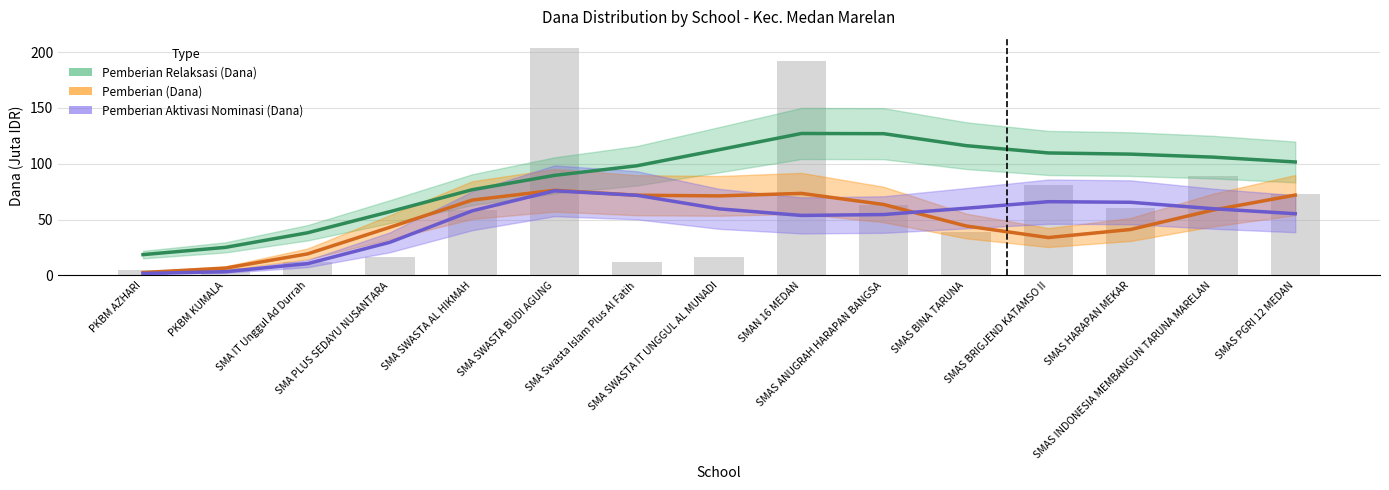

Rank the series at SMAS BINA TARUNA from lowest to highest value.

Pemberian (Dana), Pemberian Aktivasi Nominasi (Dana), Pemberian Relaksasi (Dana)